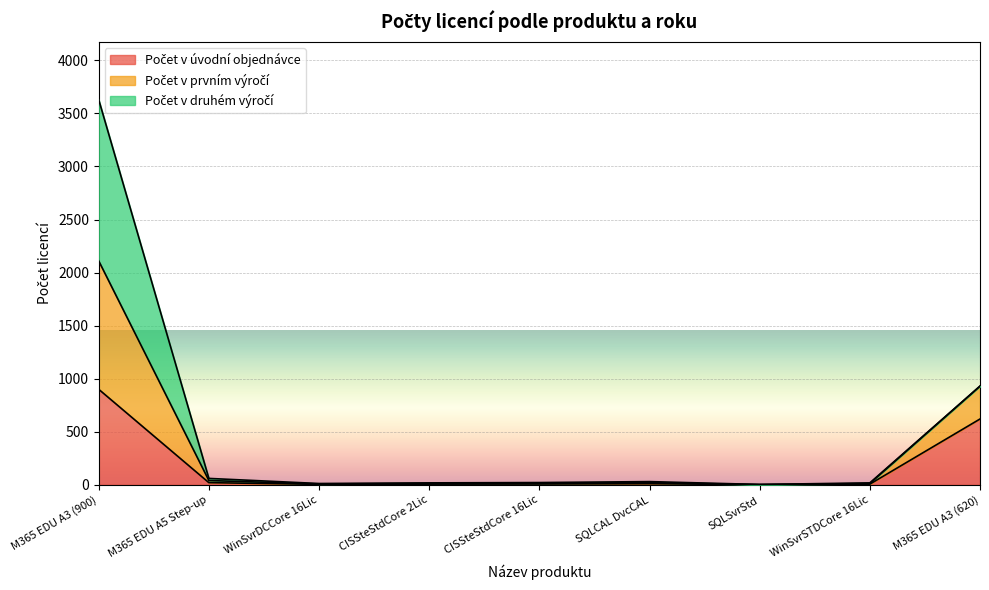

At which label does Počet v úvodní objednávce first exceed 7?

M365 EDU A3 (900)